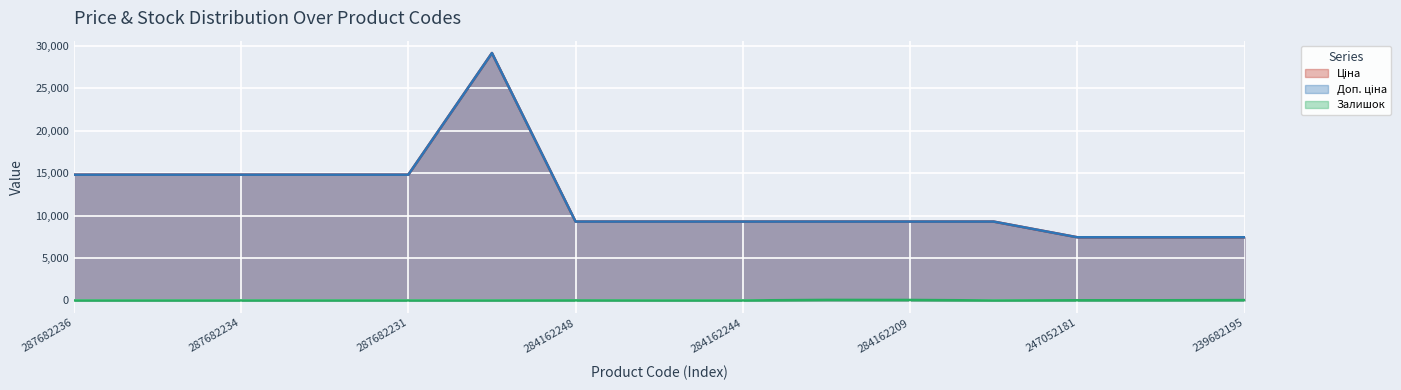

Is it true that Ціна equals 8245.4 at 287702232?

False